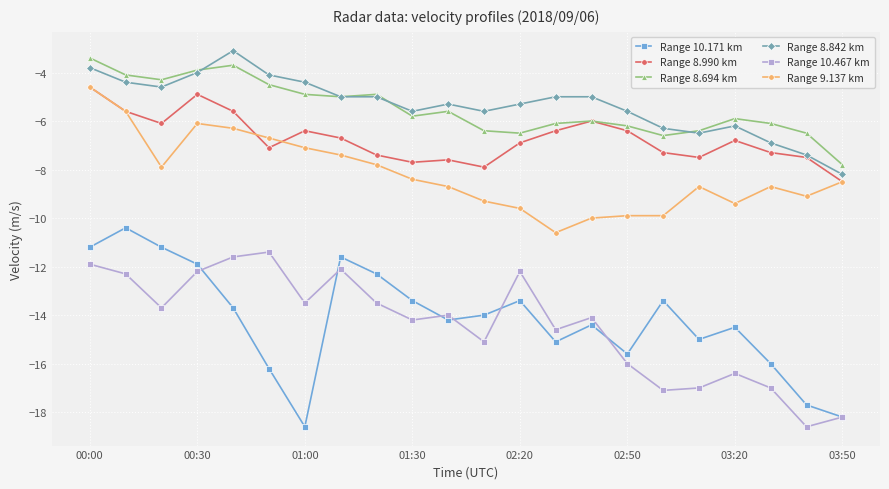

In Range 10.171 km, how many points are lower than both neighbors (excluding endpoints)?

5